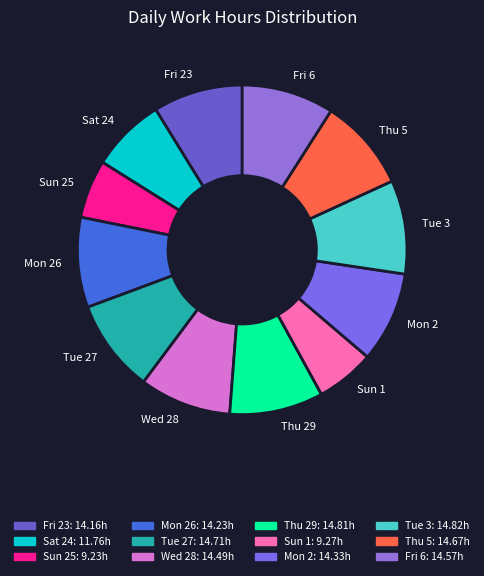

Is the sum of Mon 26 and Wed 28 greater than half?

No